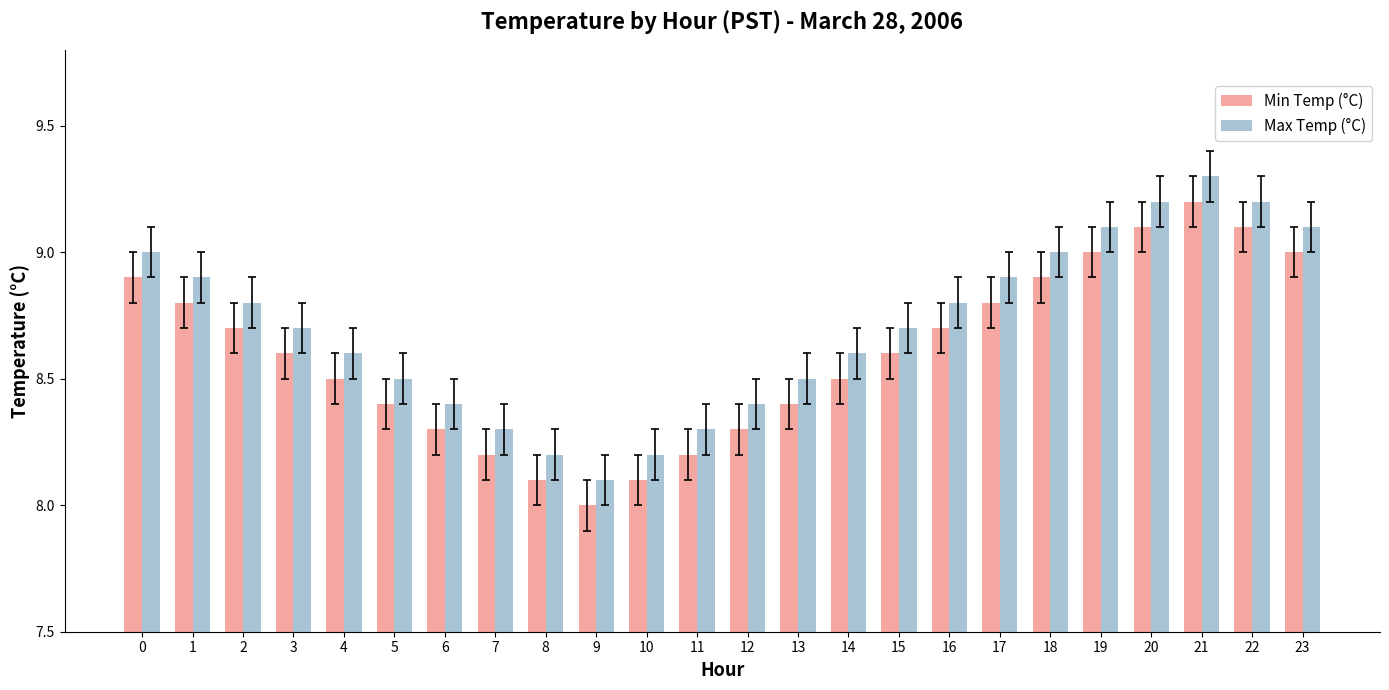

What is the spread (max minus min) of values at 20?

0.1